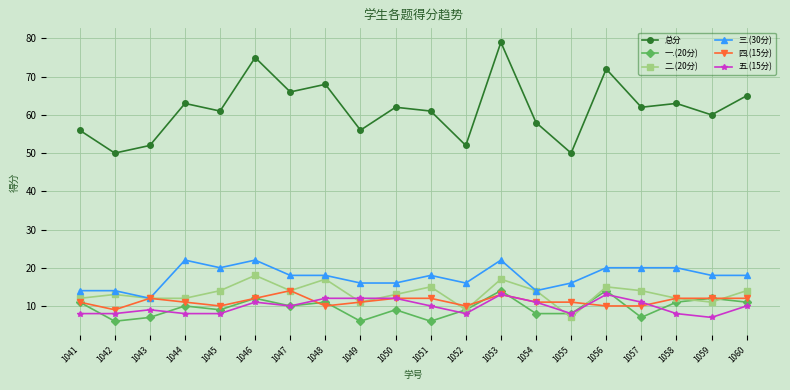

At which label does 一.(20分) first exceed 10?

1041